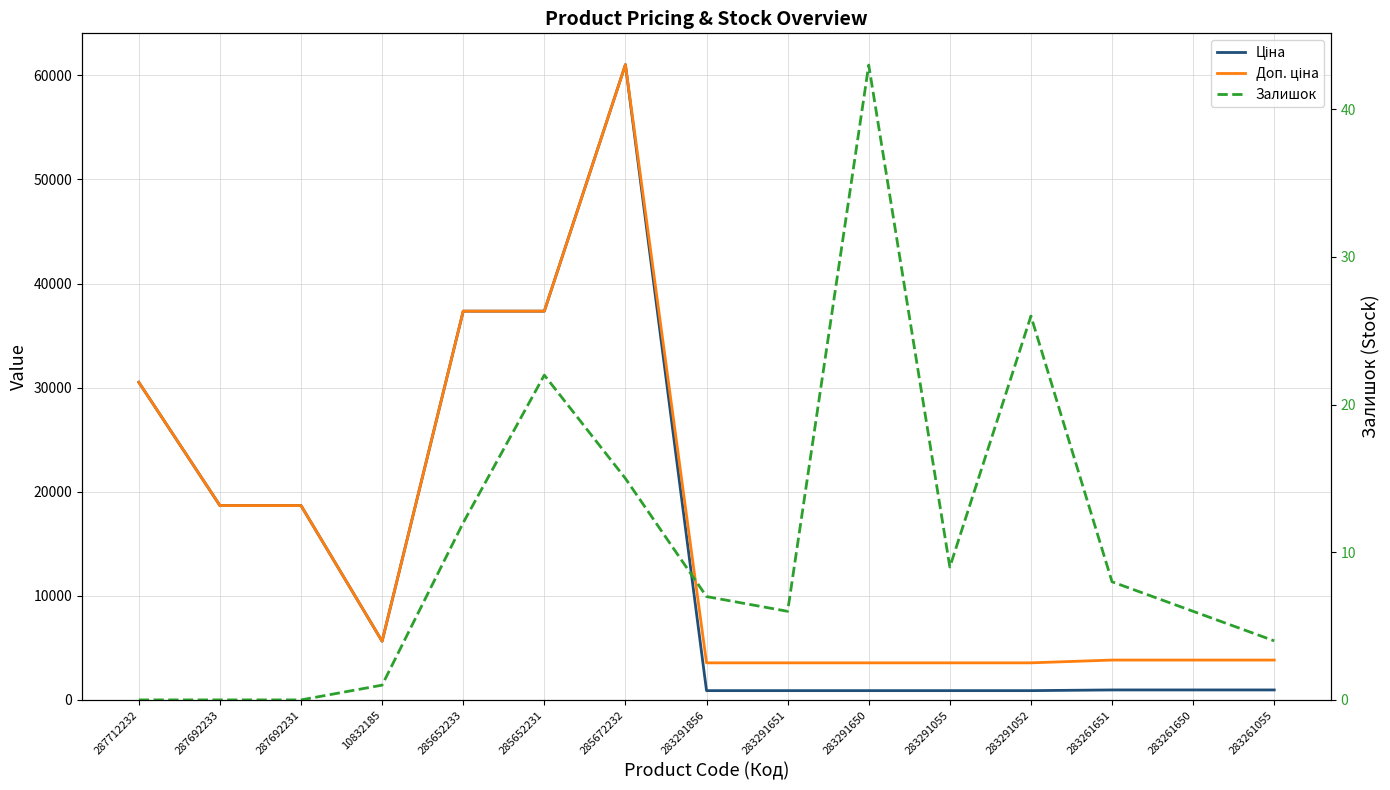

Which series has the largest total across all categories?

Доп. ціна